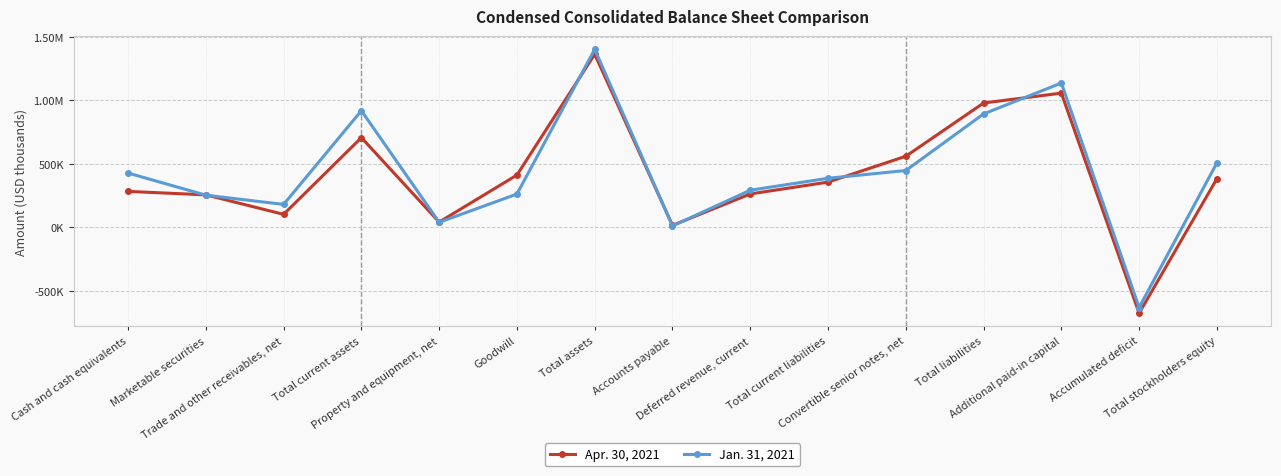

What are all the series names shown in the legend?

Apr. 30, 2021, Jan. 31, 2021